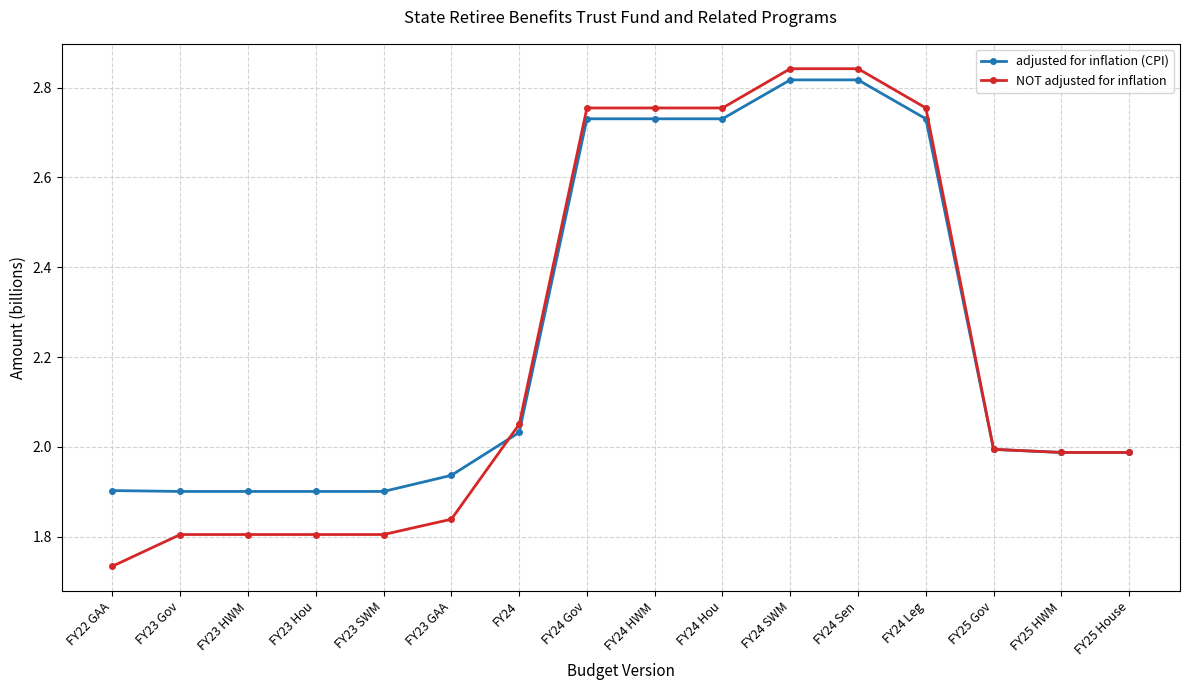

List the series in order of their overall mean, highest first.

adjusted for inflation (CPI), NOT adjusted for inflation